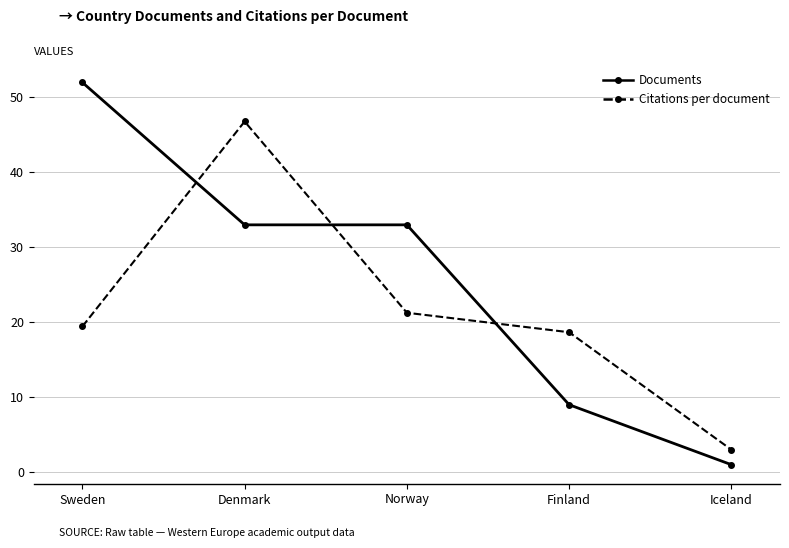

Does the chart display data point markers on the line(s)?

Yes